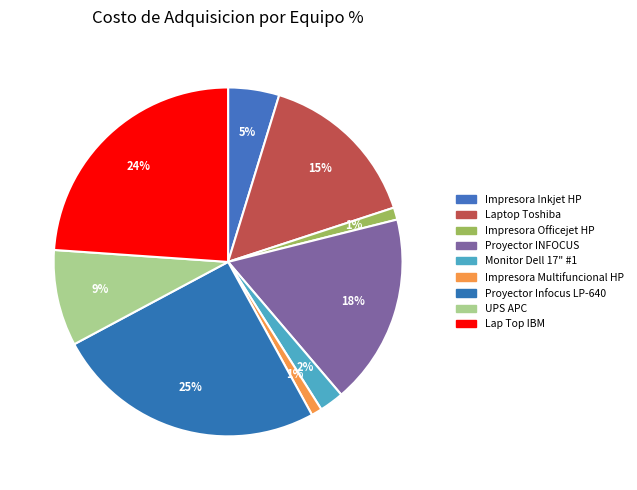

True or false: Impresora Officejet HP accounts for 1% of the total.

True